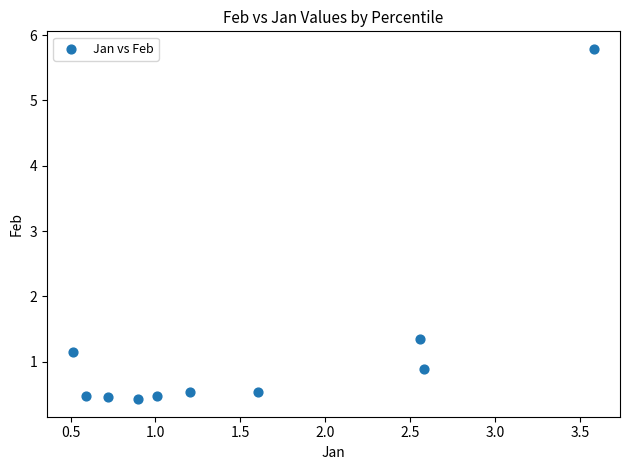

What is the range of Y values (max minus min)?

5.4